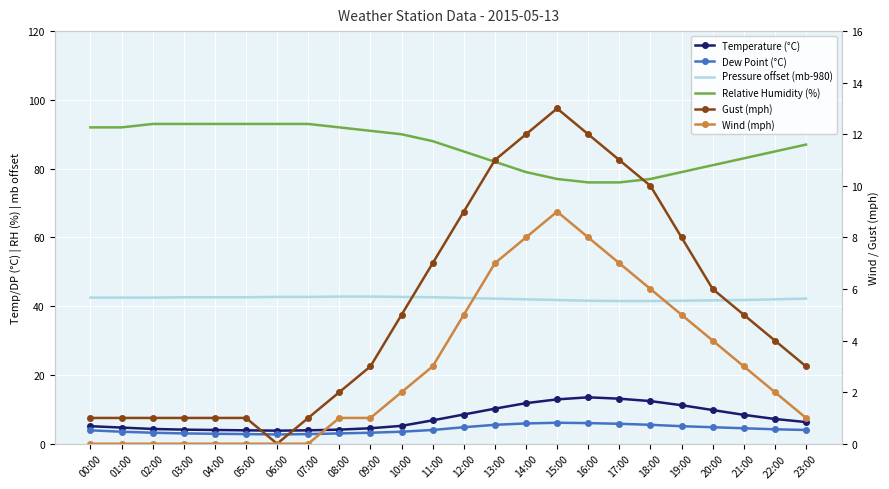

What is the approximate value of Dew Point (°C) at 13:00?

5.5